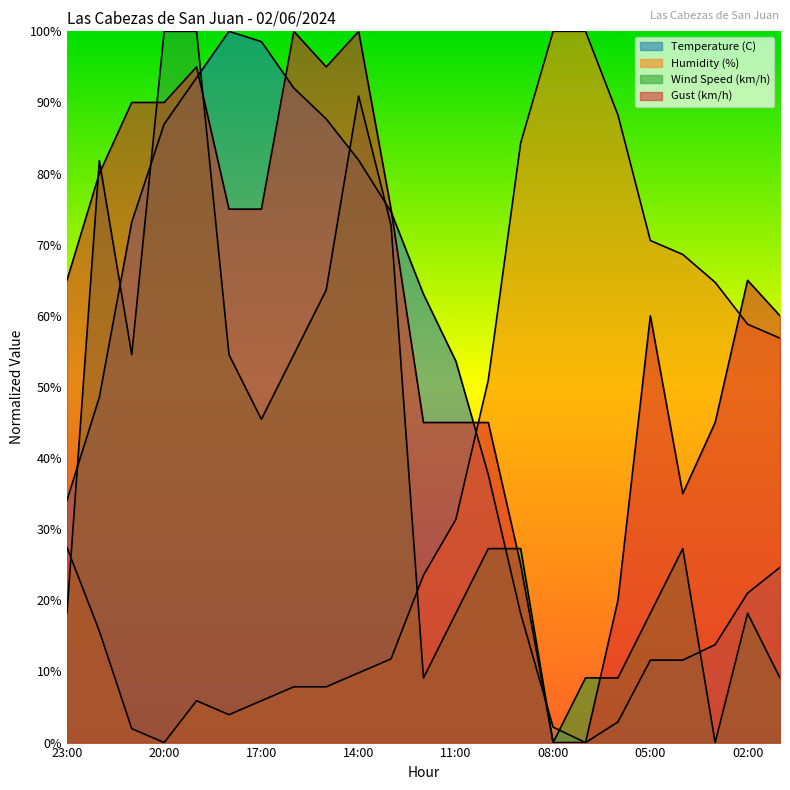

Which series has the largest total across all categories?

Gust (km/h)